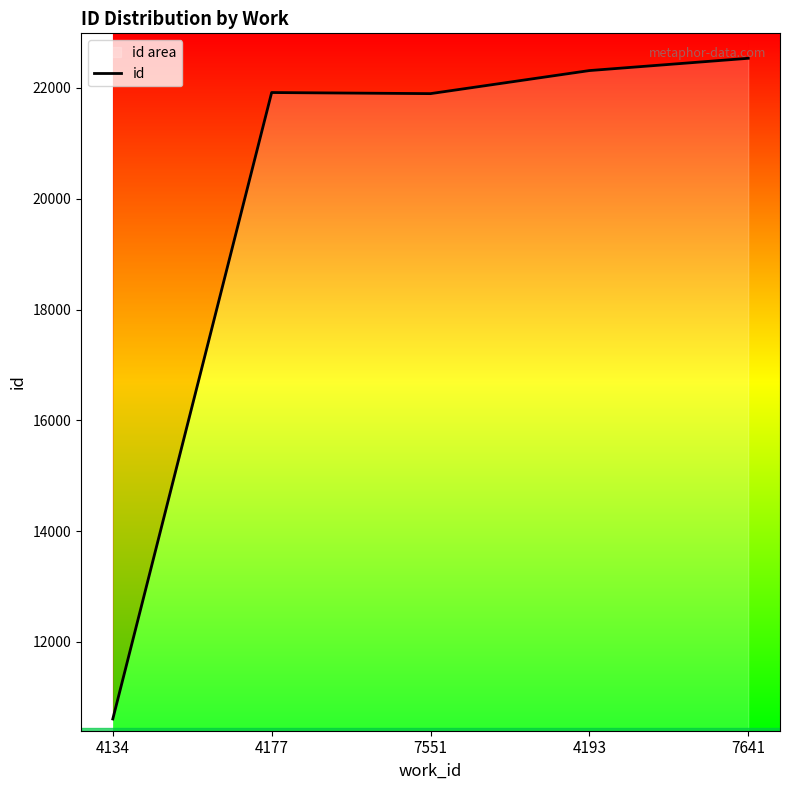

Which category has the highest value across all series?

7641